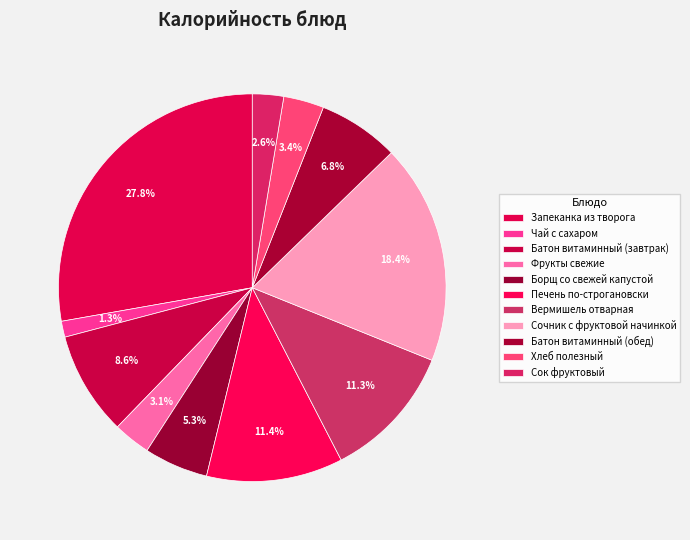

Is there a majority slice in this chart?

No